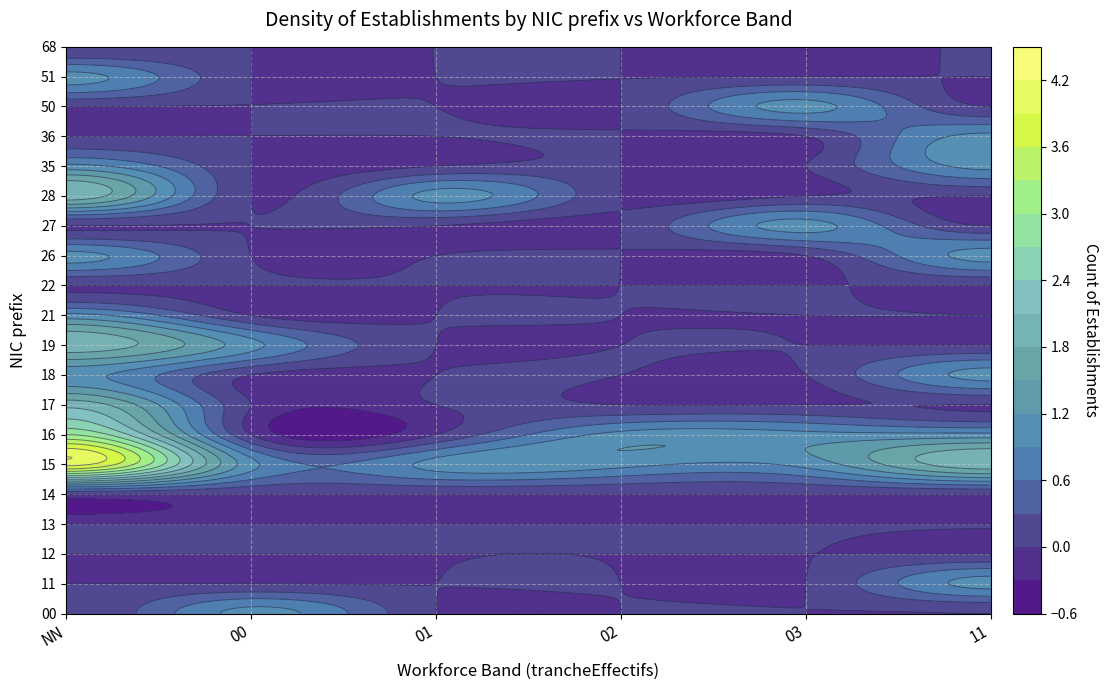

Which category has the lowest value in the 26 series?

00